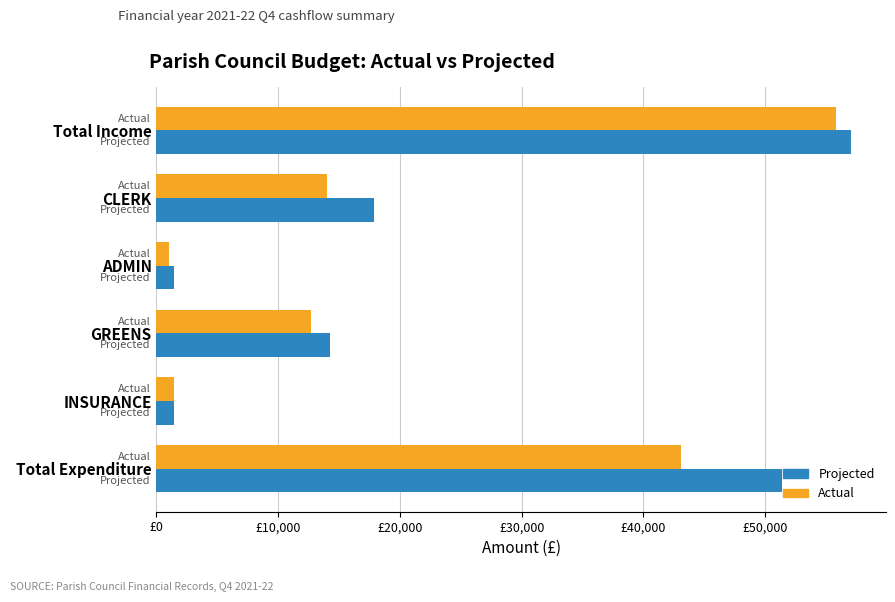

What are all the series names shown in the legend?

Projected, Actual